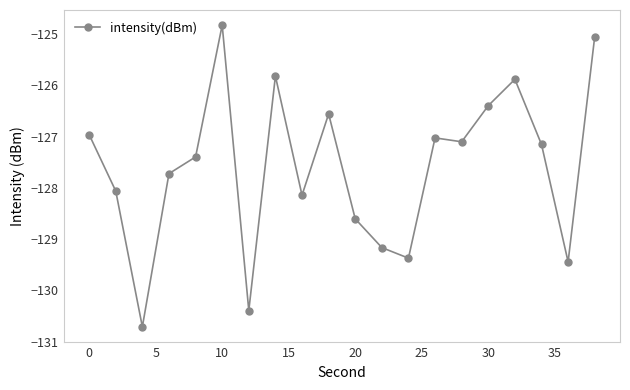

What is the smallest value displayed?

-130.7